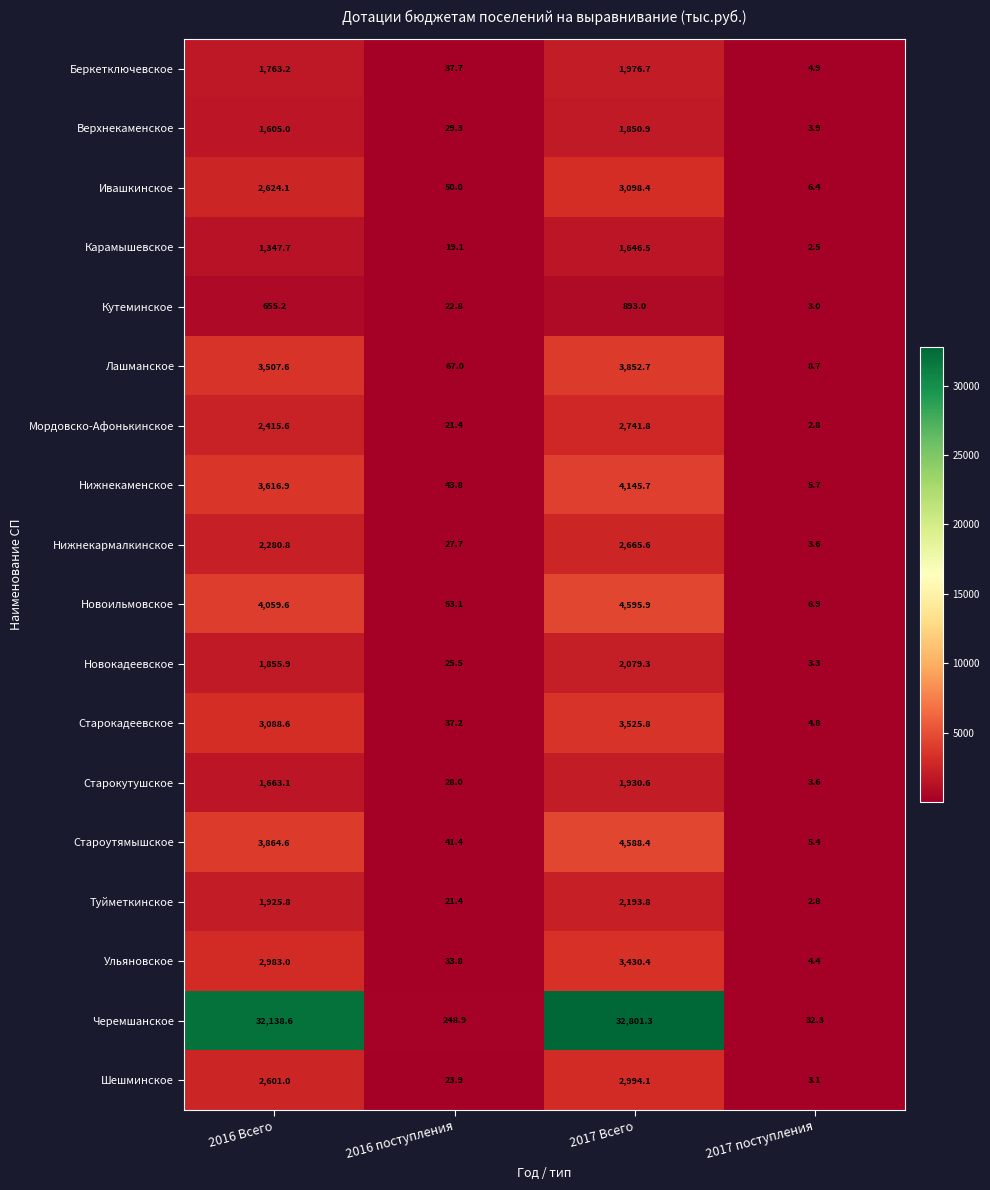

What is the lowest value of the Нижнекармалкинское series?

3.6